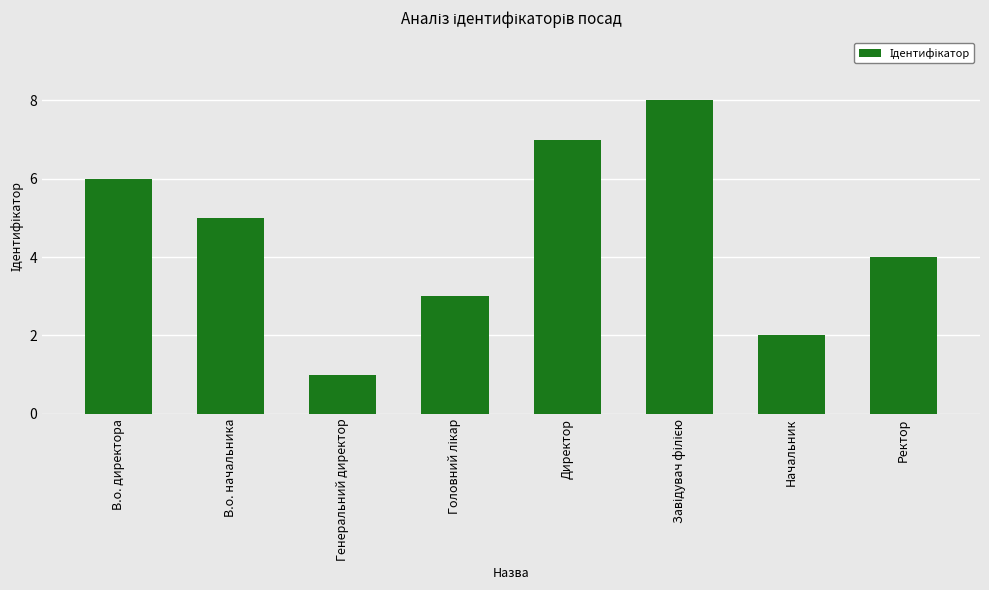

Is it true that the value at Генеральний директор is 1?

True